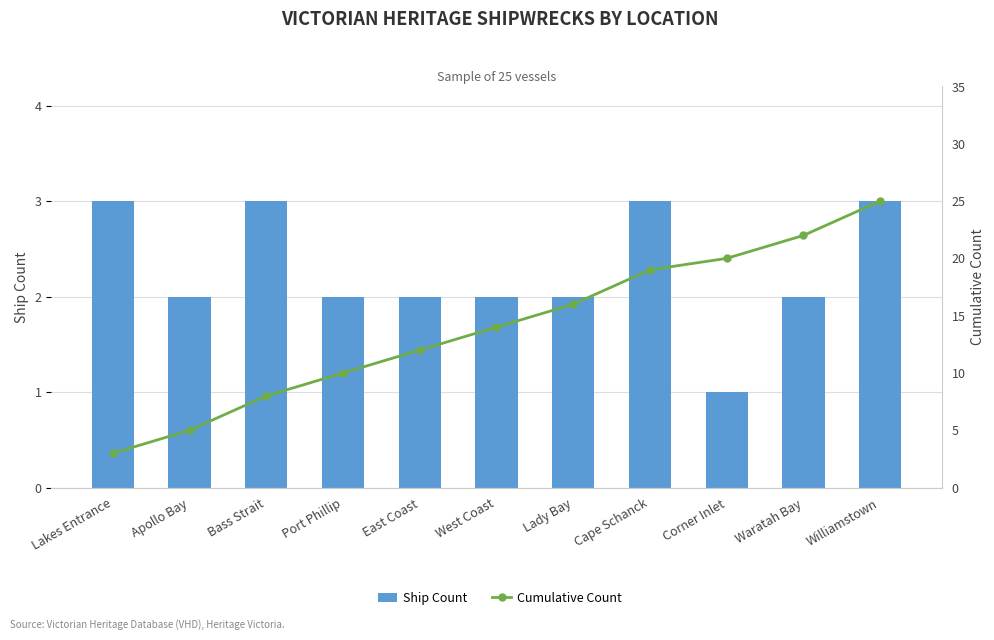

Between Port Phillip and Lady Bay, which series saw the biggest shift?

Cumulative Count